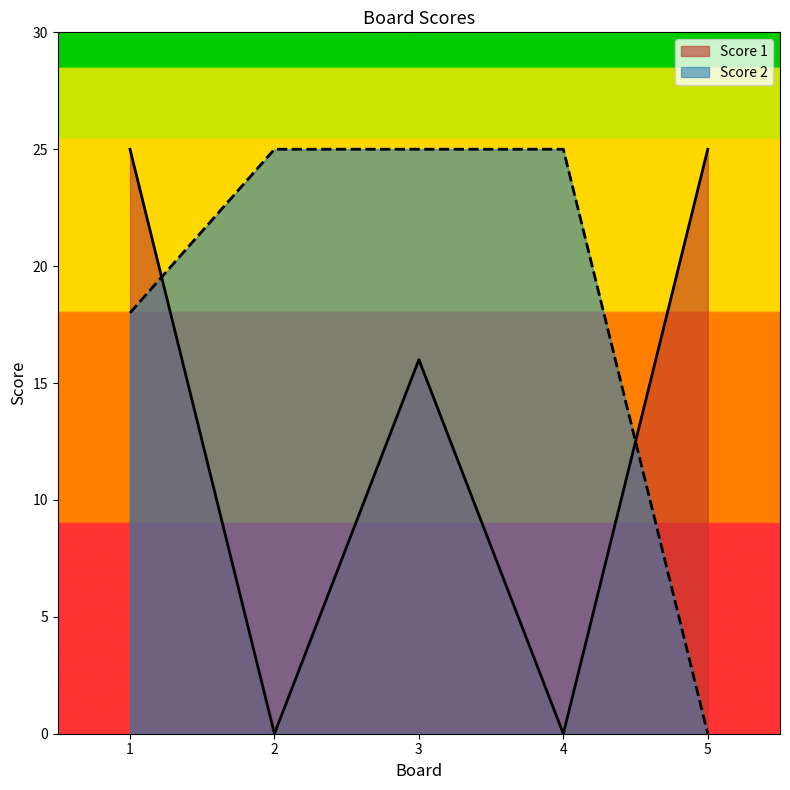

What is the sum of the Score 2 values at 5 and 1?

18